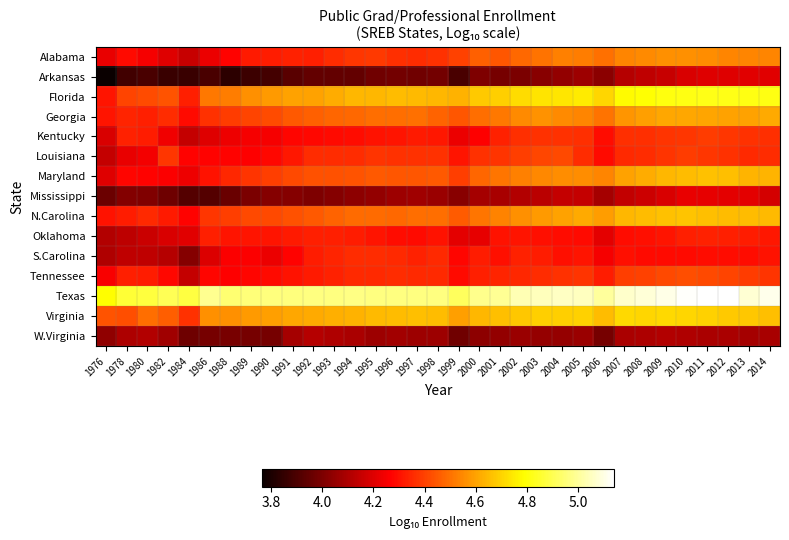

Between 1986 and 2006, which is larger?

2006